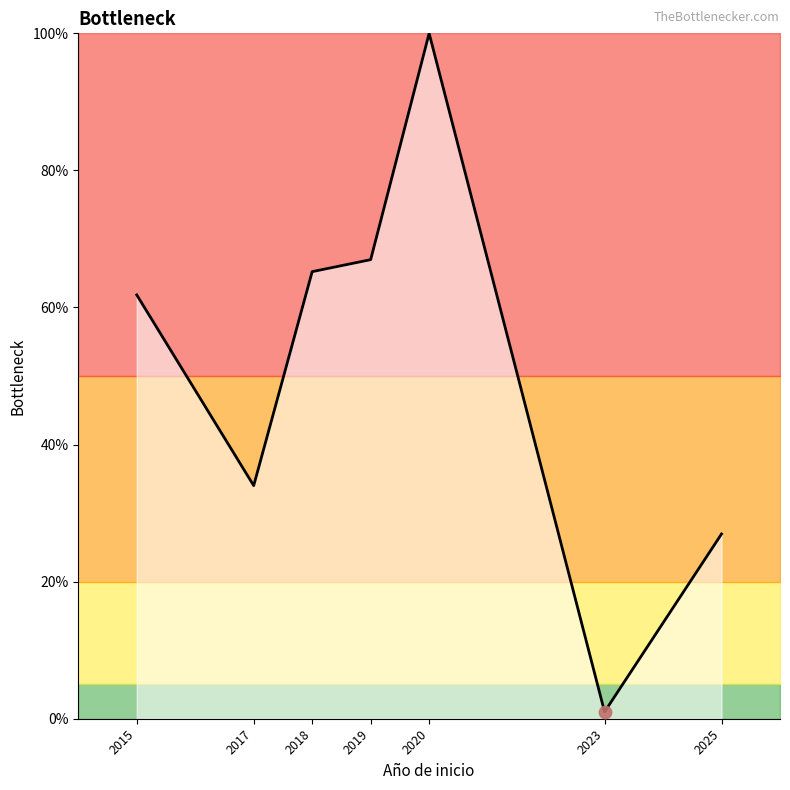

Approximately how many times larger is the value at 2020 compared to 2025?

3.7